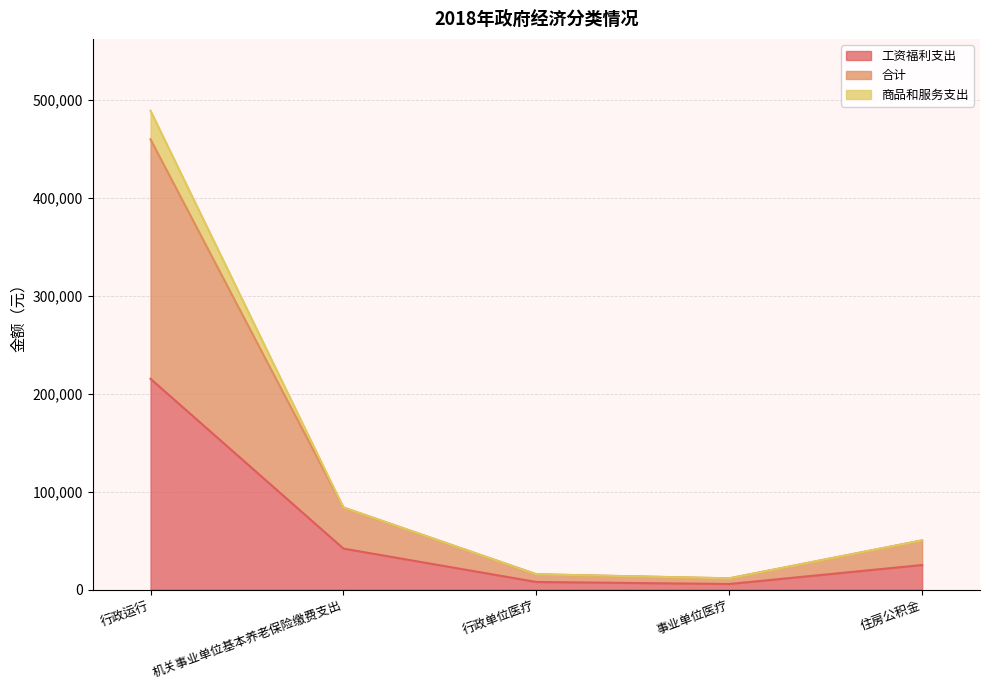

What is the label of the 5th point from the right?

行政运行